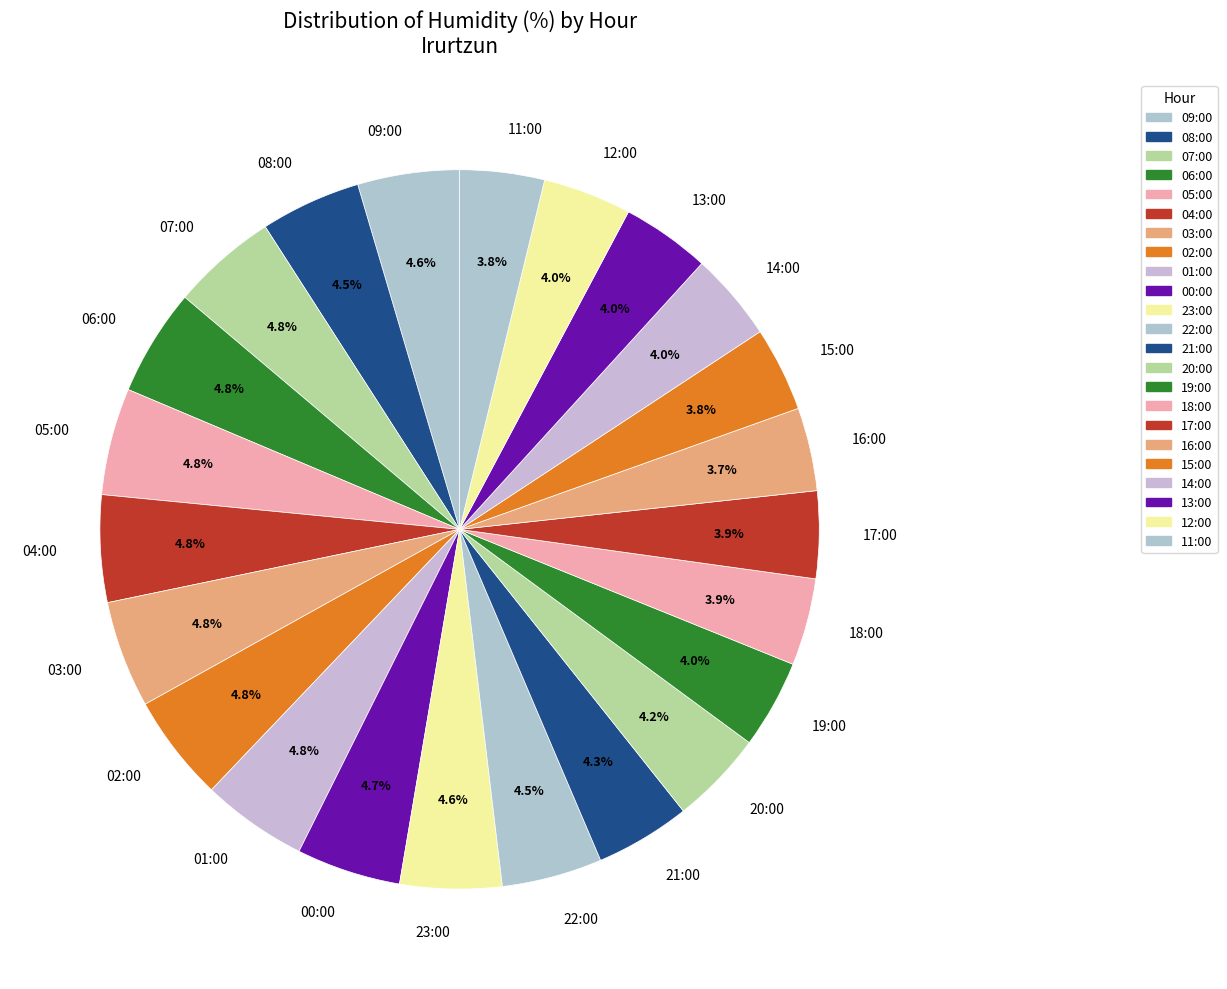

What percentage is NOT represented by 04:00?

95.2%